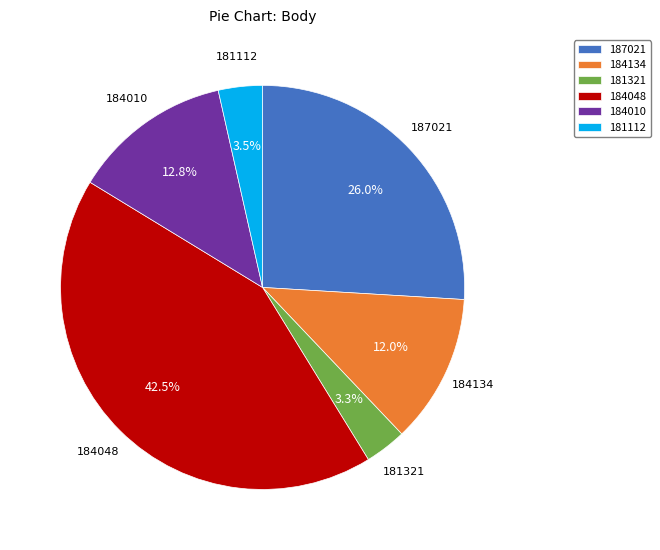

What percentage is the 187021 slice, to the nearest percent?

26%